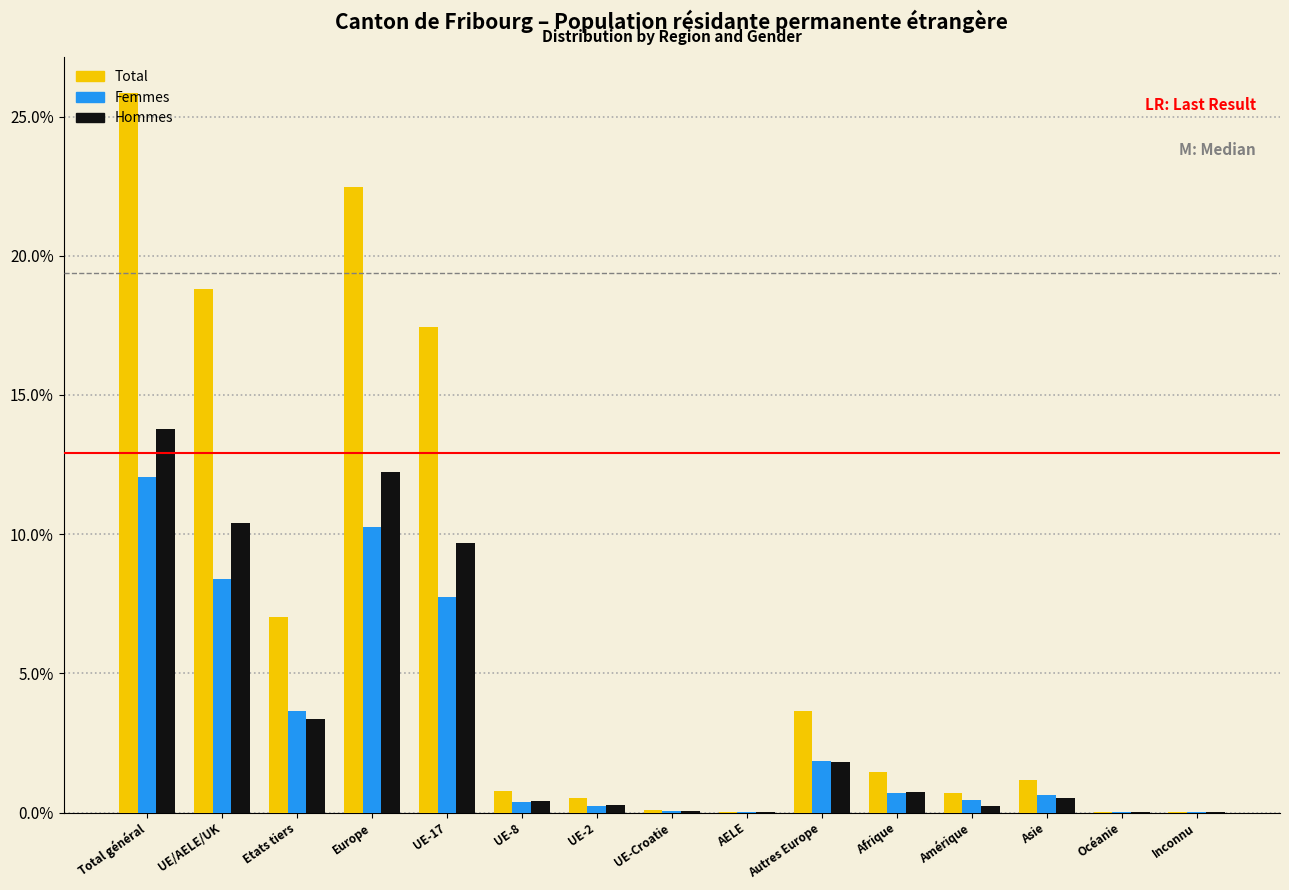

The value of Total at UE-17 is 17.4. True or false?

True